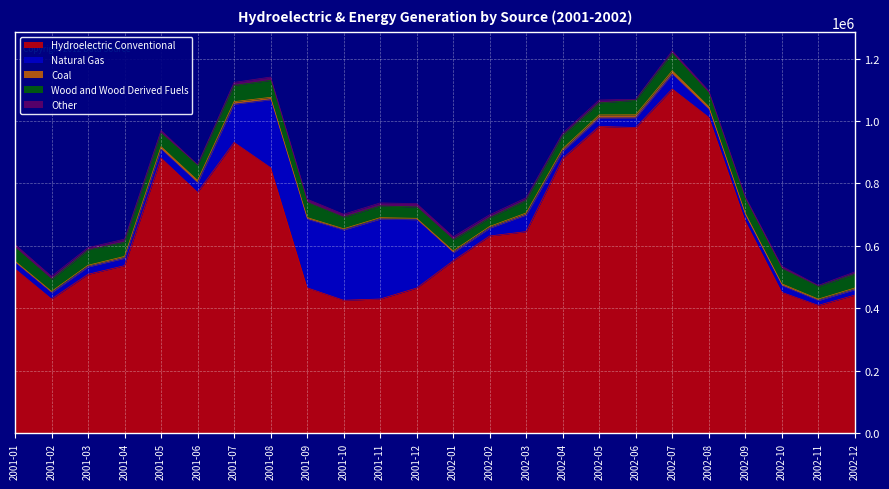

Which series has the widest spread of values?

Hydroelectric Conventional